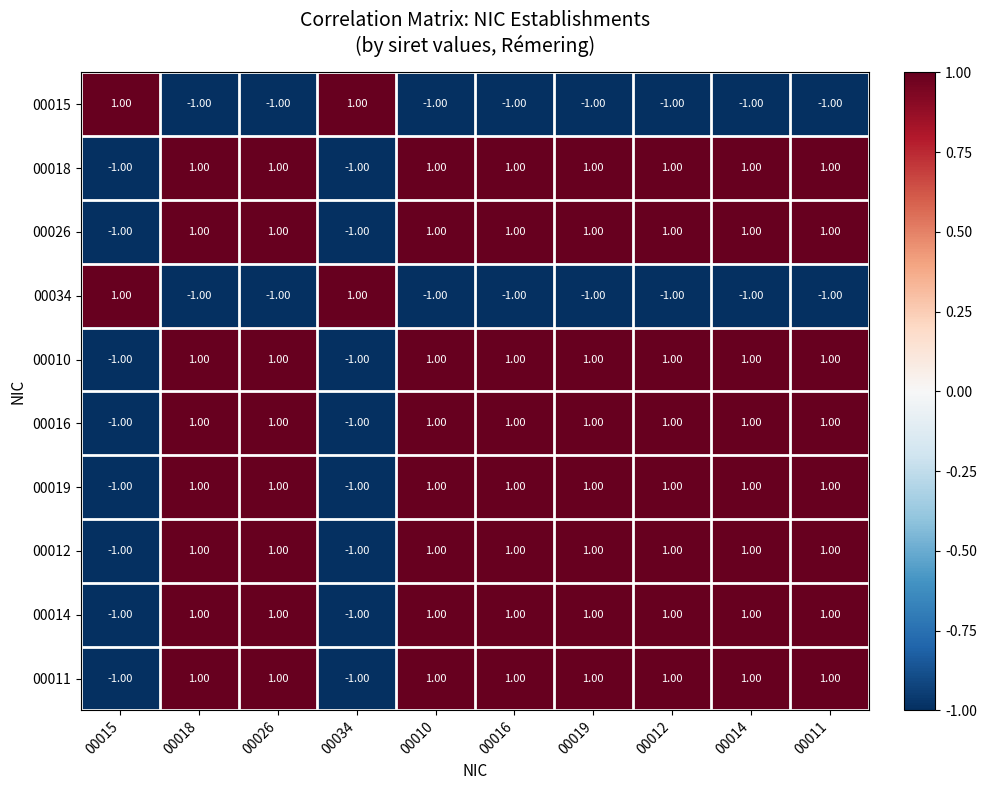

How many categories are shown in the chart?

10